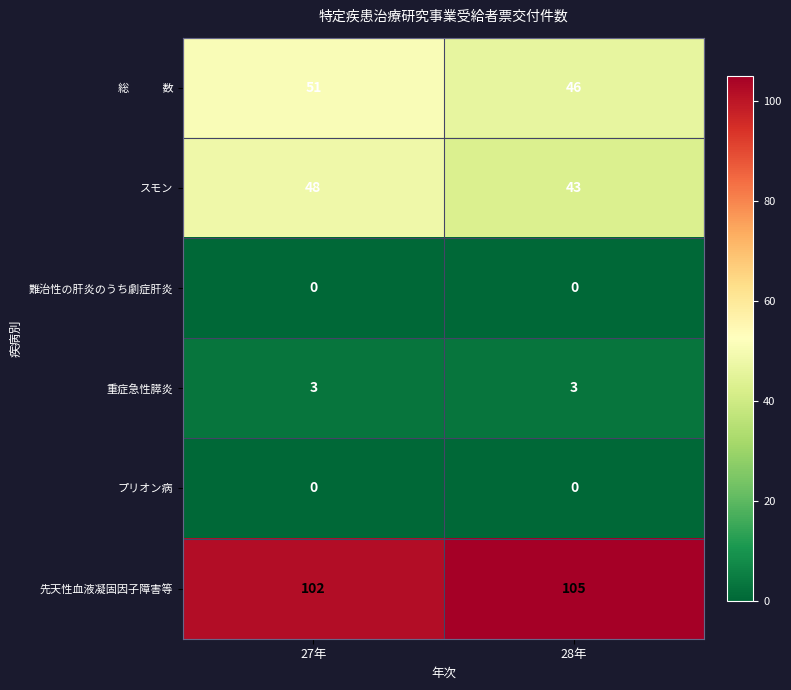

At which category is the sum across all series the highest?

27年